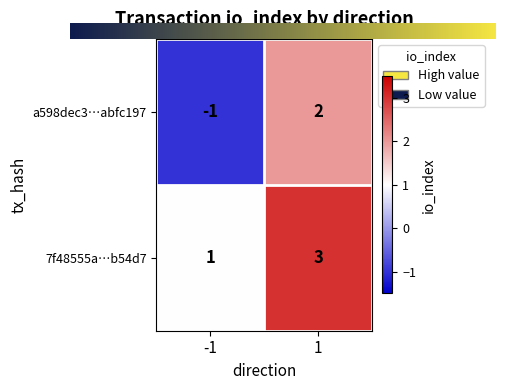

True or false: a598dec3…abfc197 has a value of 2 at 1.

True